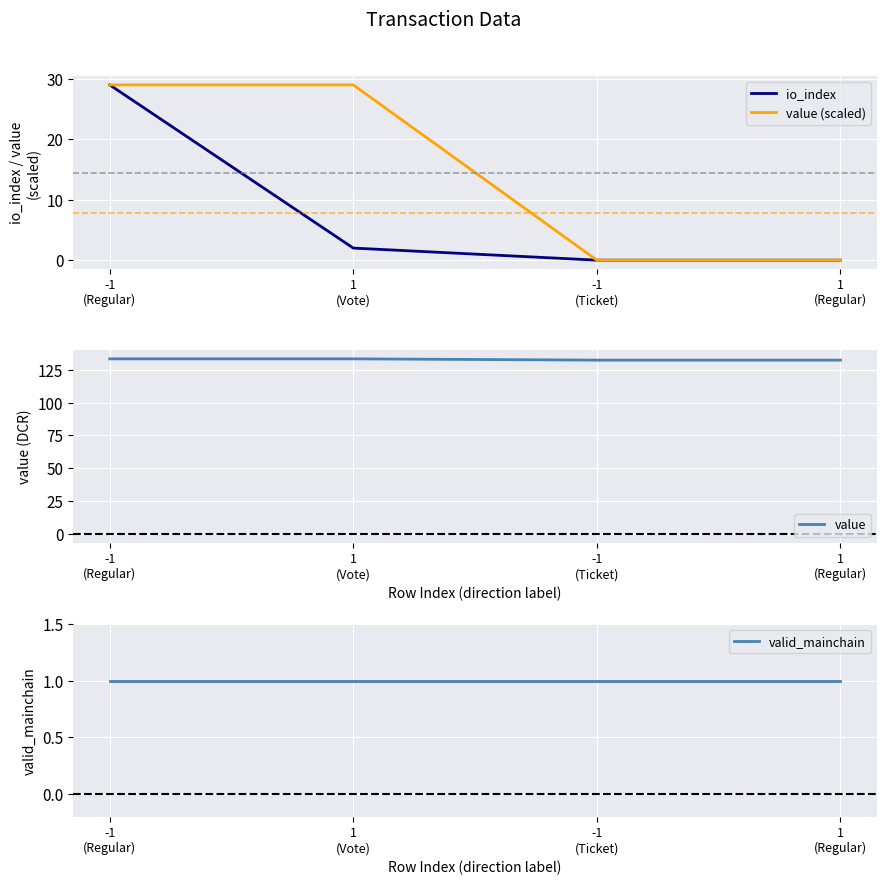

Is it true that value equals 132.2 at 1
(Regular)?

True